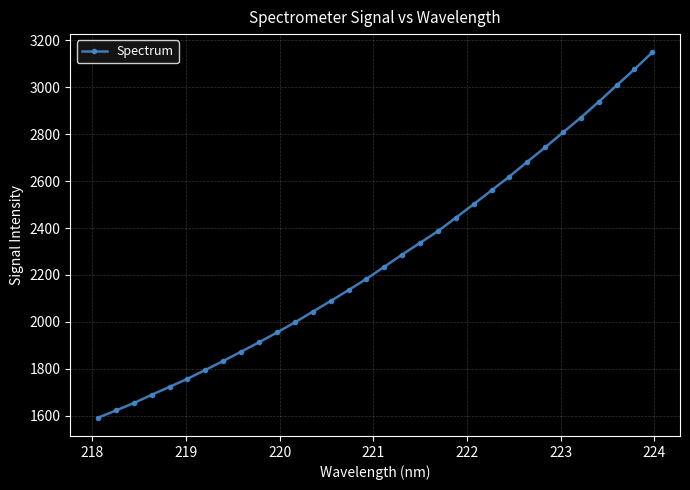

What is the value of the 29th point from the left?

2938.4